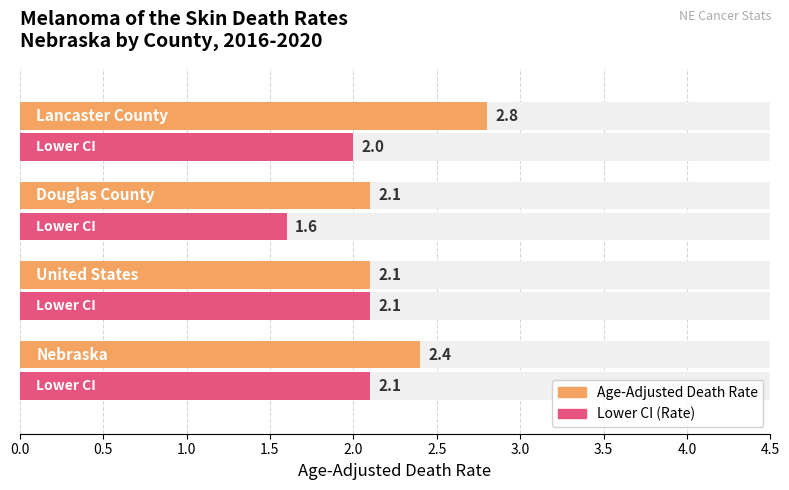

Reading left to right, list all the values displayed in this chart.

Age-Adjusted Death Rate: 0.0=2.4	0.5=2.1	1.0=2.1	1.5=2.8
Lower CI (Rate): 0.0=2.1	0.5=2.1	1.0=1.6	1.5=2.0